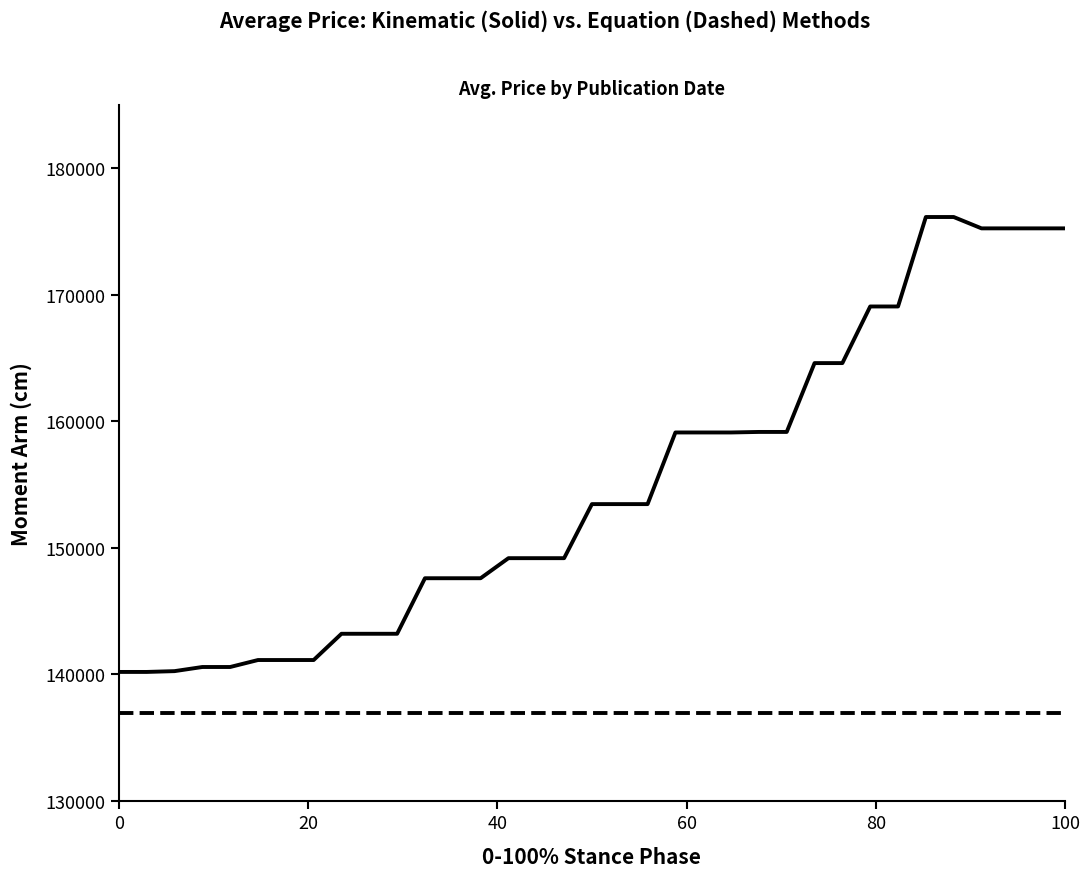

What is the smallest value displayed?

136960